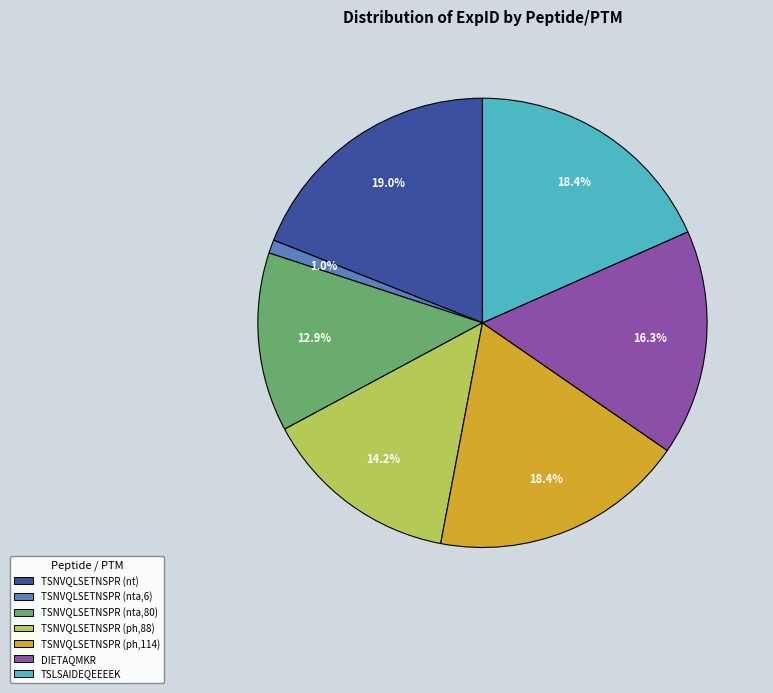

Approximately how many times larger is the value at TSNVQLSETNSPR (nta,80) compared to TSNVQLSETNSPR (nt)?

0.7